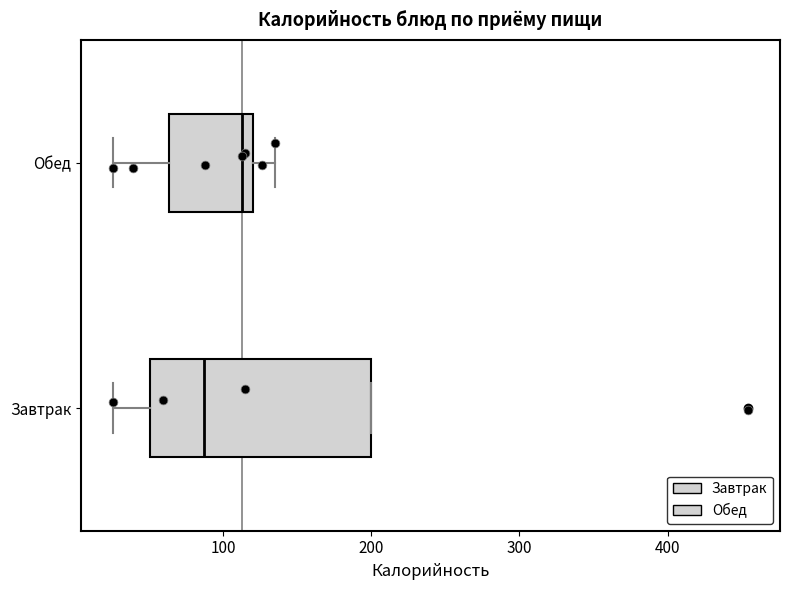

Reading bottom to top, read every box against the x-axis: the position of its median line, the range the box covers, and the ends of its whiskers. The values are not printed on the chart, so give them approximately, as read against the axis.

Завтрак: median 90, box 50 to 200, whiskers 30 to 200
Обед: median 110, box 60 to 120, whiskers 30 to 140